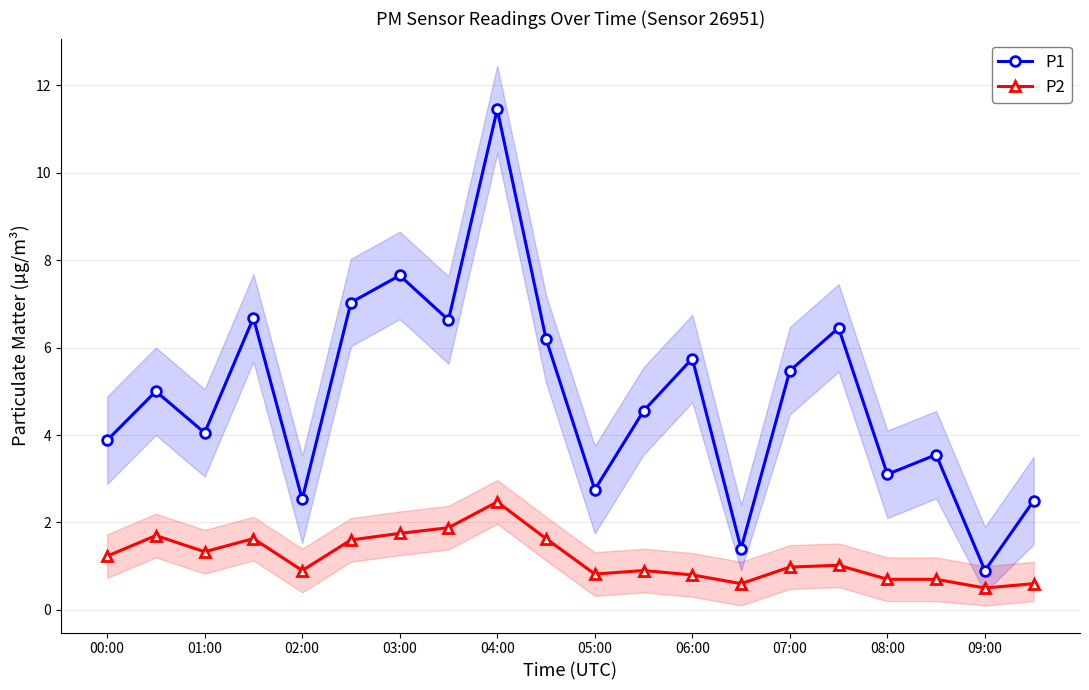

True or false: P1 and P2 intersect in this chart.

False